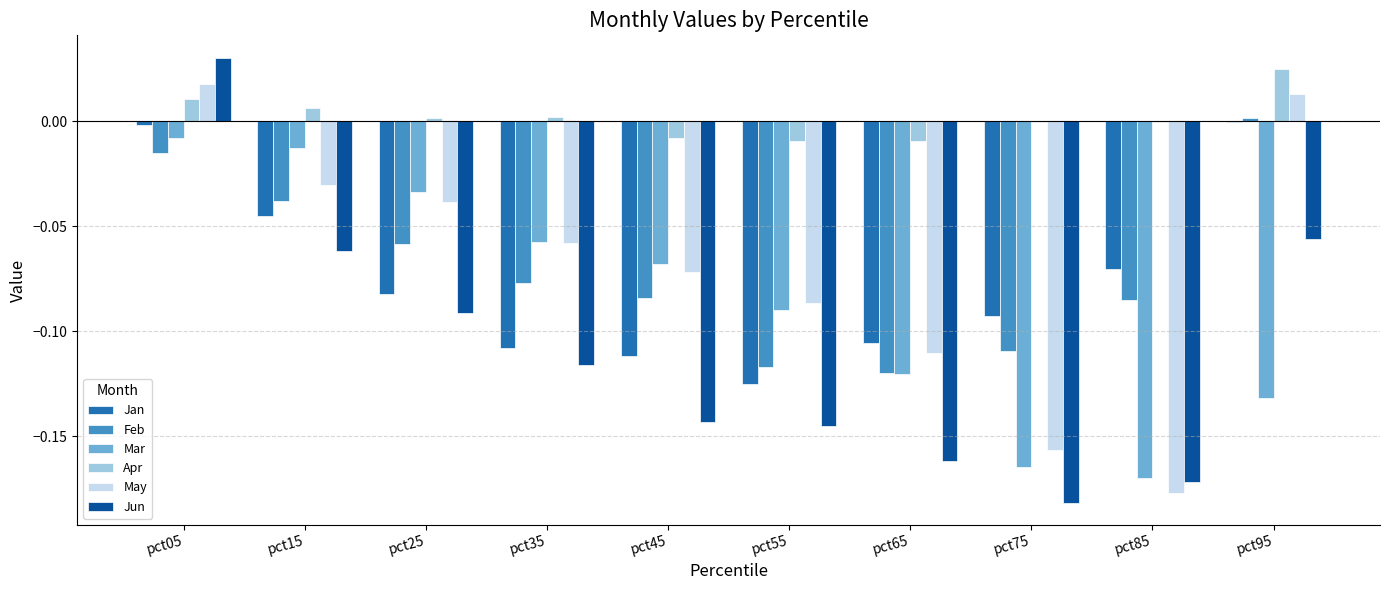

True or false: Apr has a value of 0.0 at pct35.

True